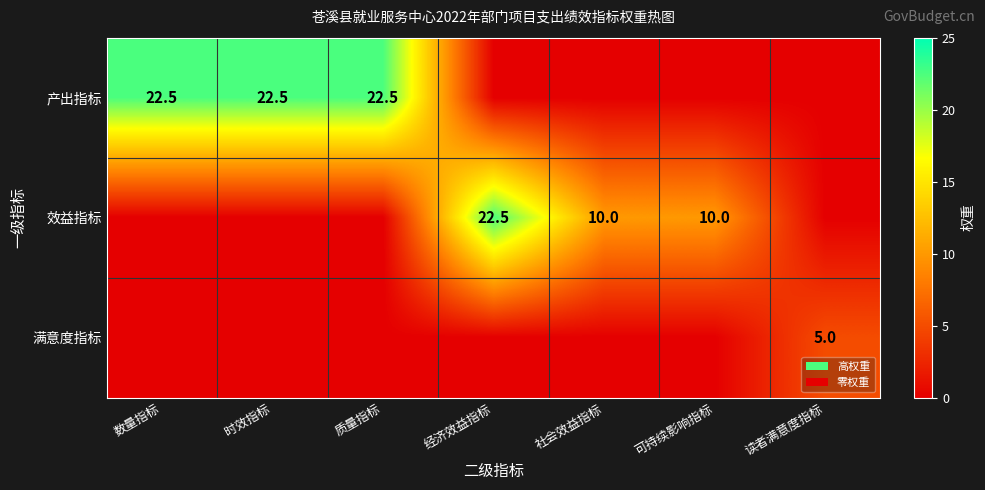

The value of 产出指标 at 数量指标 is 22.5. True or false?

True